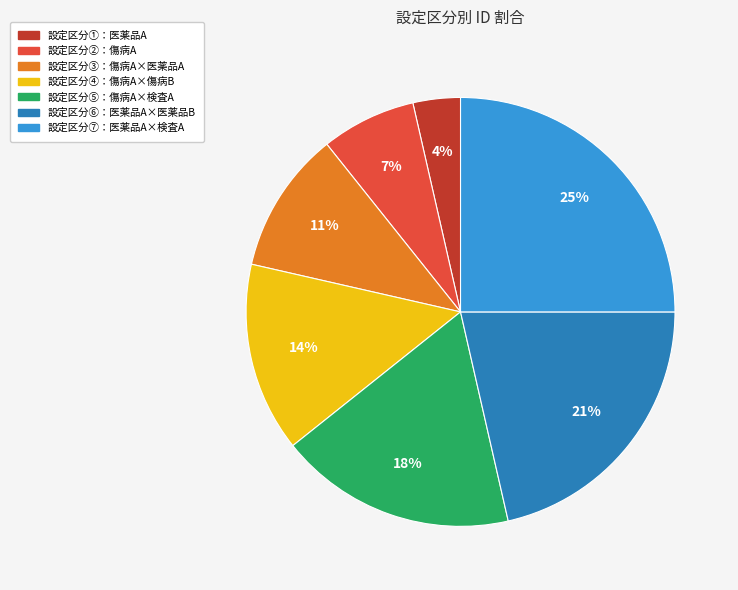

Is the sum of 設定区分⑦：医薬品A×検査A and 設定区分③：傷病A×医薬品A greater than half?

No